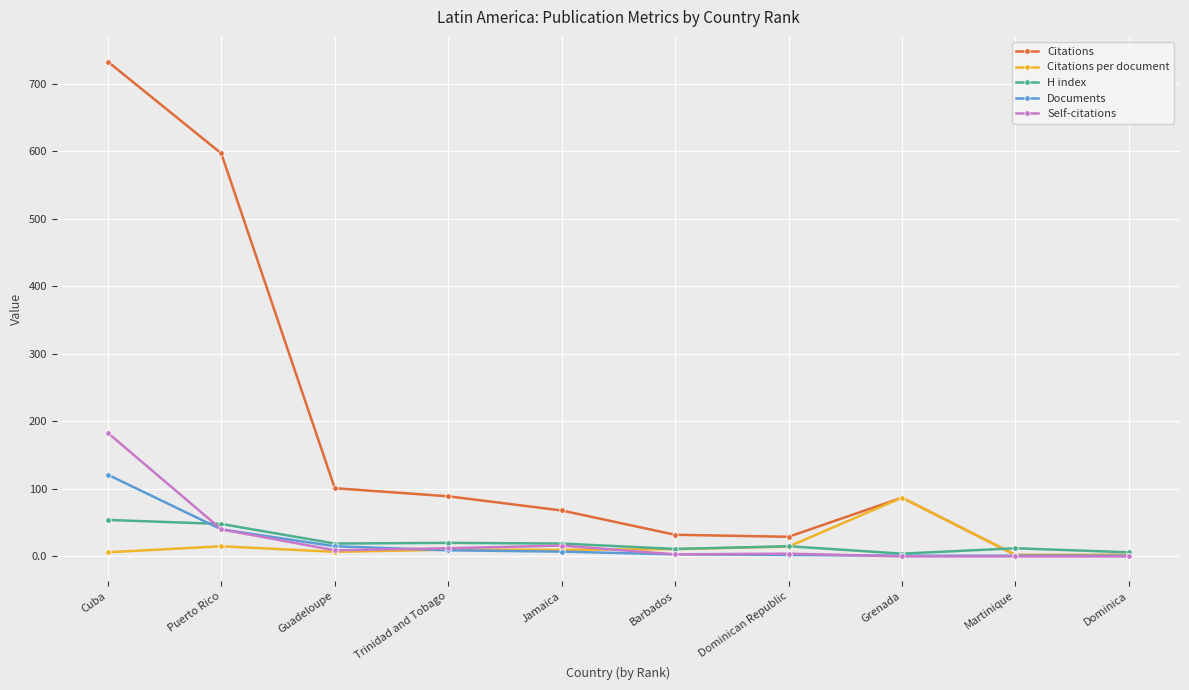

Which series changed the most between Guadeloupe and Dominica?

Citations